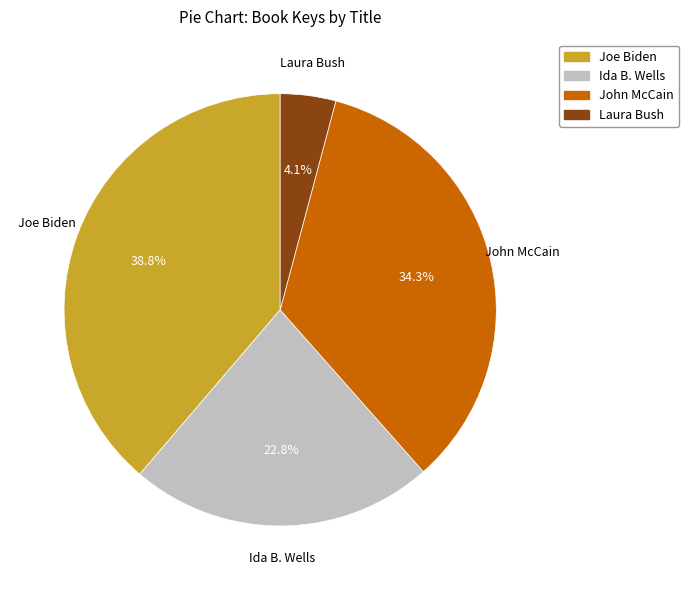

To the nearest percent, what percentage of the pie is Laura Bush?

4%